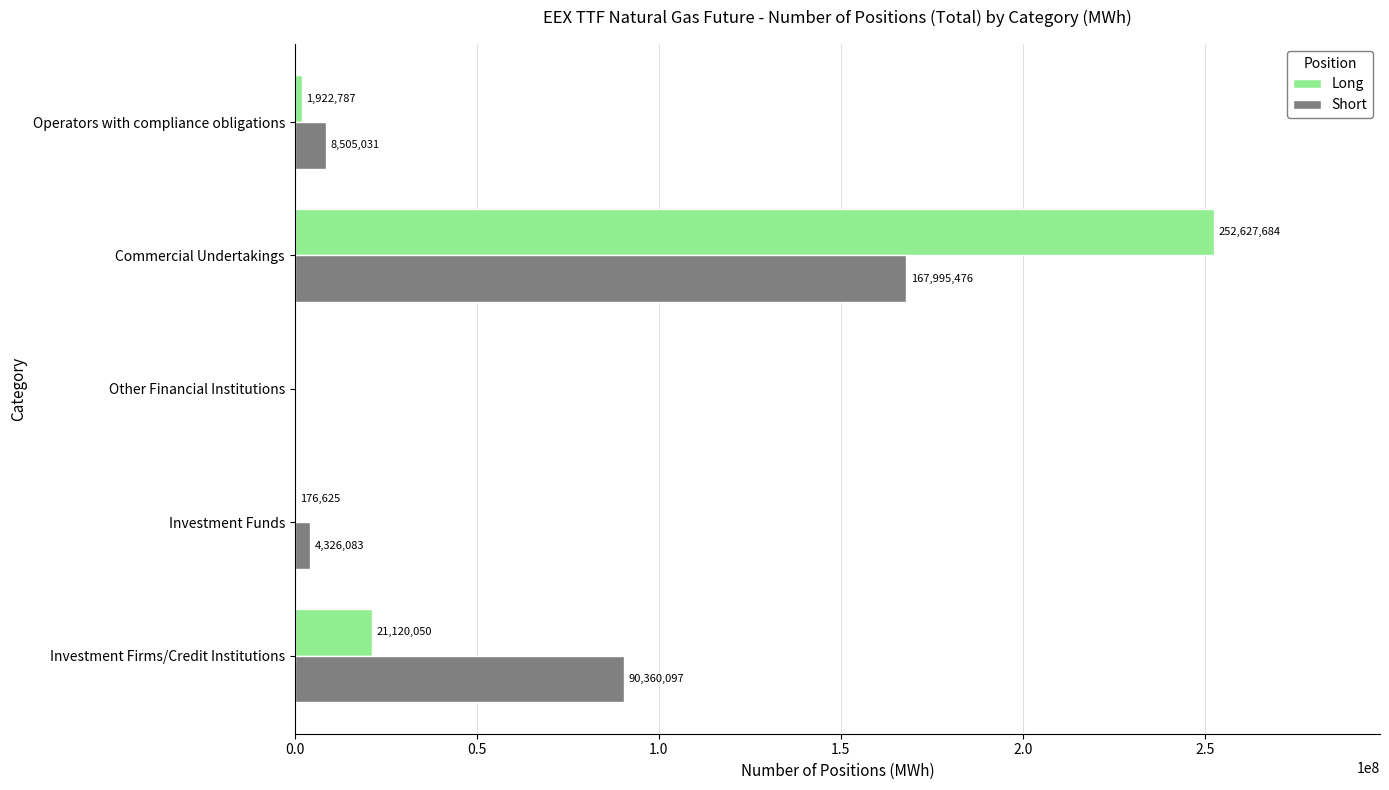

What is the maximum value shown in the chart?

252627684